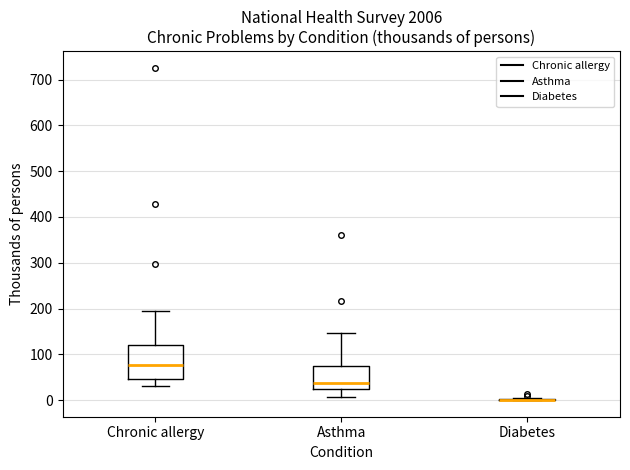

Where does the upper whisker of the box for Chronic allergy end on the y-axis? The values are not printed on the chart, so give them approximately, as read against the axis.

190